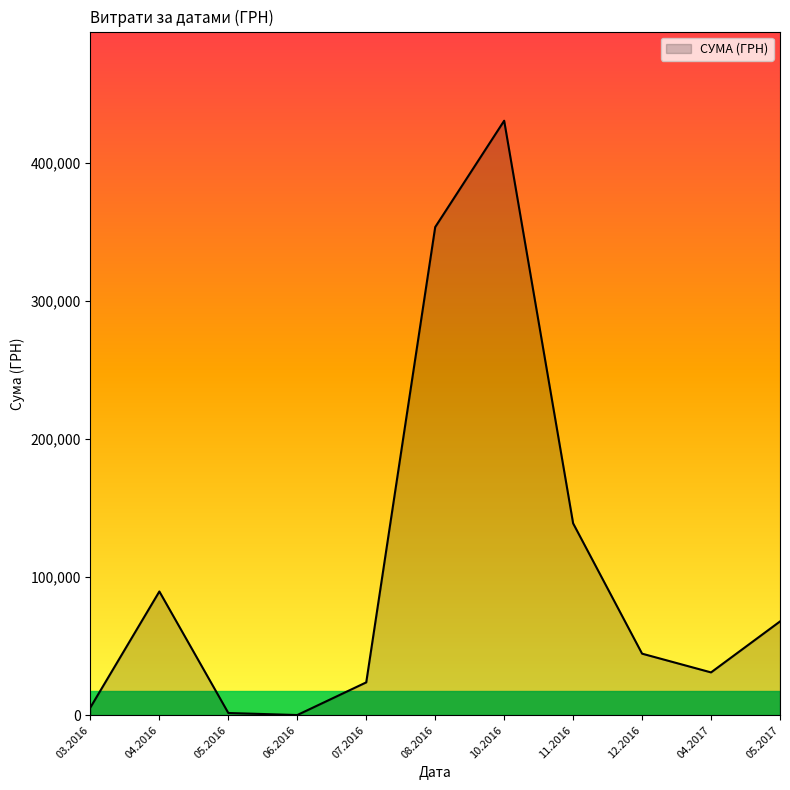

Which has a higher value, 04.2017 or 10.2016?

10.2016